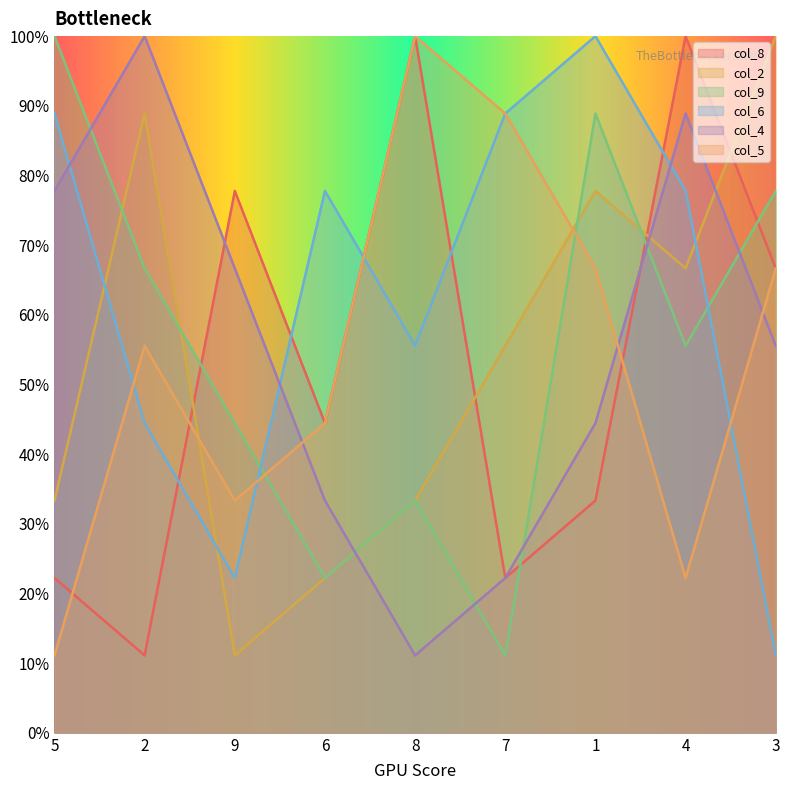

At how many categories does at least one series exceed 62?

9